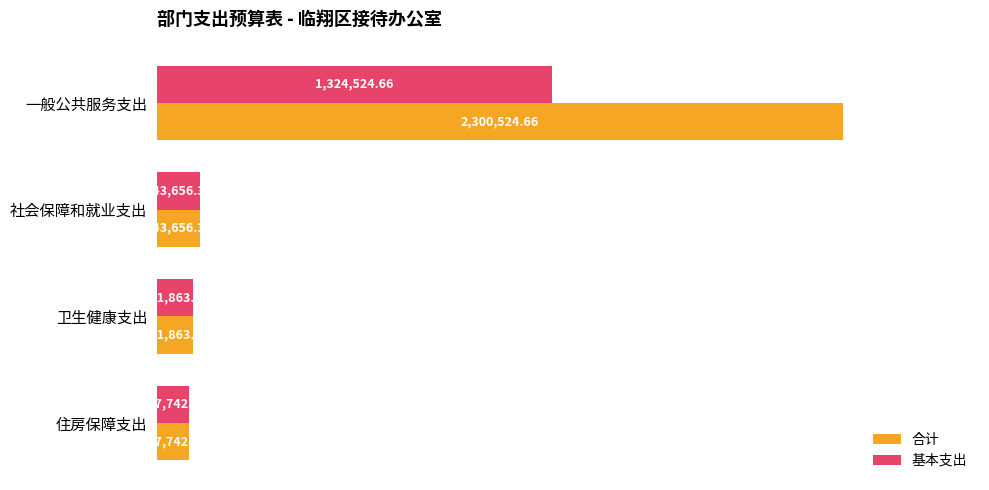

What is the minimum value shown in the chart?

107742.2